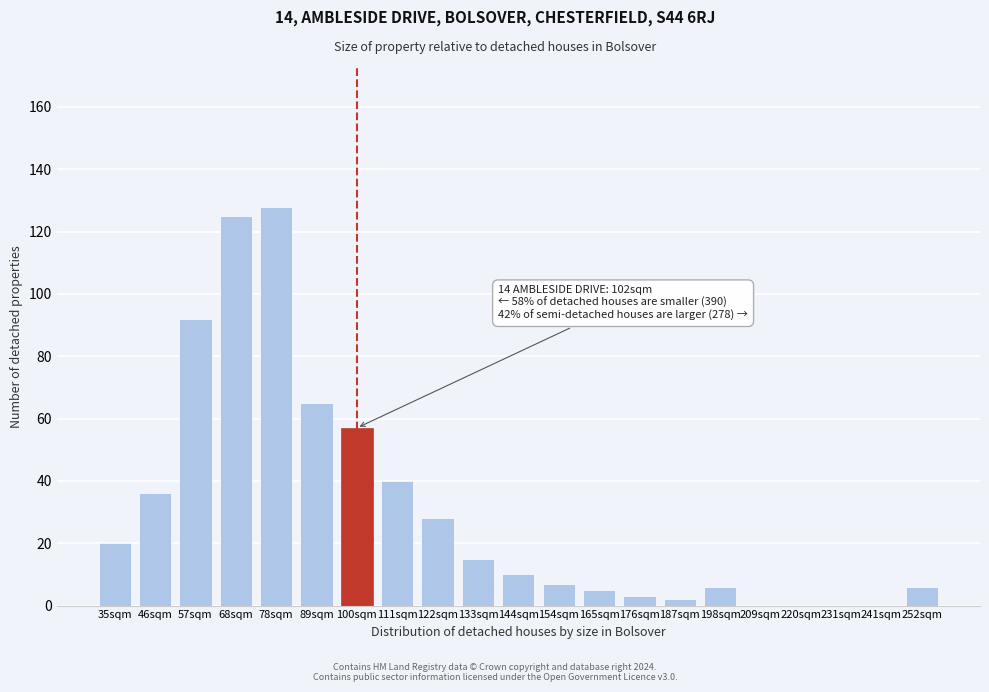

Reading left to right, what are all the values shown in this chart?

35sqm=20	46sqm=36	57sqm=92	68sqm=125	78sqm=128	89sqm=65	100sqm=57	111sqm=40	122sqm=28	133sqm=15	144sqm=10	154sqm=7	165sqm=5	176sqm=3	187sqm=2	198sqm=6	209sqm=0	220sqm=0	231sqm=0	241sqm=0	252sqm=6